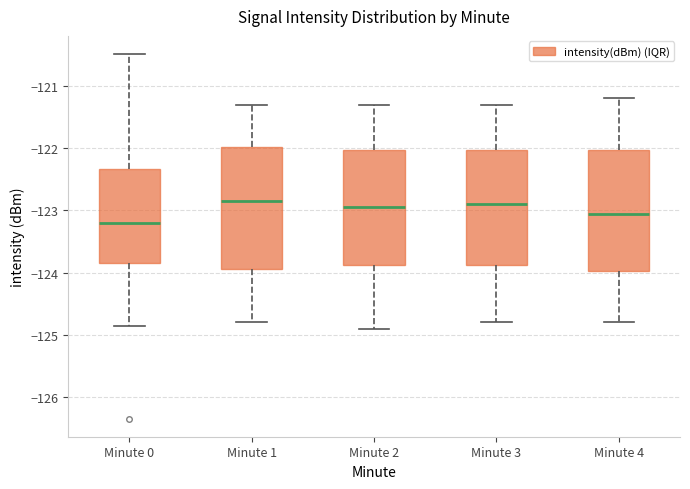

Where does the median line of the box for Minute 1 sit on the y-axis? The values are not printed on the chart, so give them approximately, as read against the axis.

-122.9